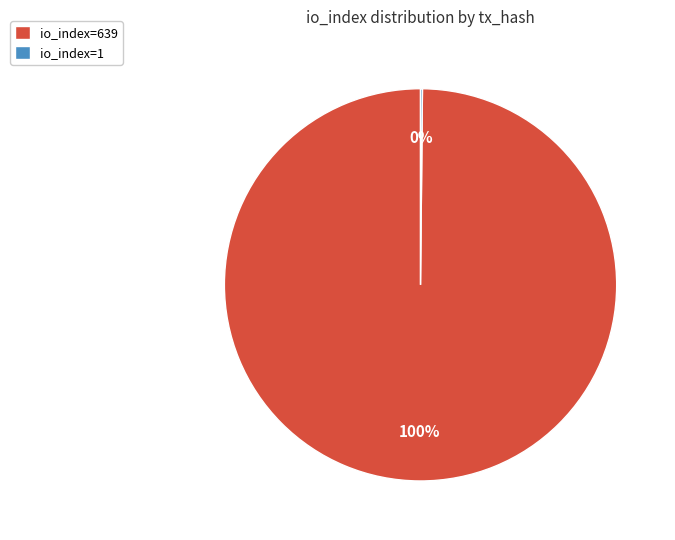

Which slice is the largest?

io_index=639